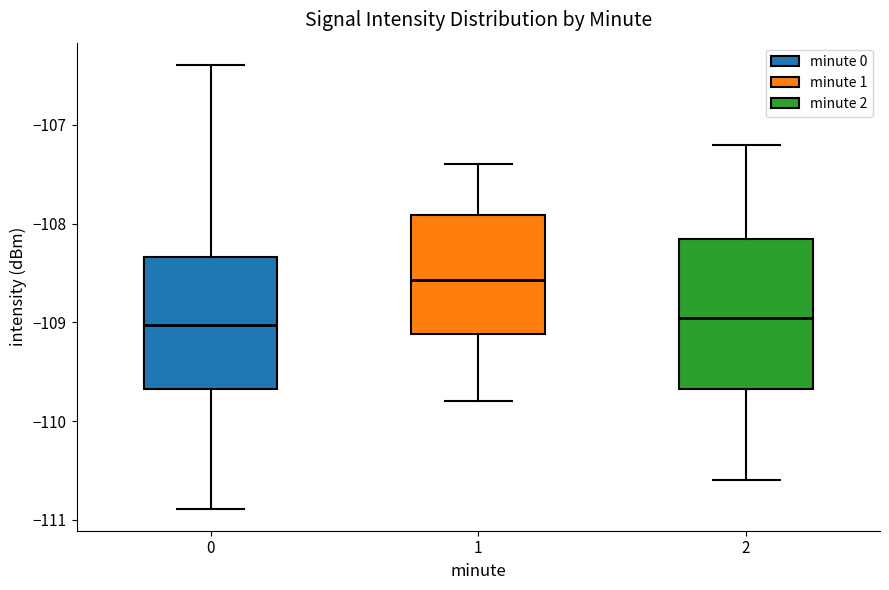

Comparing the boxes themselves (not the whiskers), which one is the tallest?

2